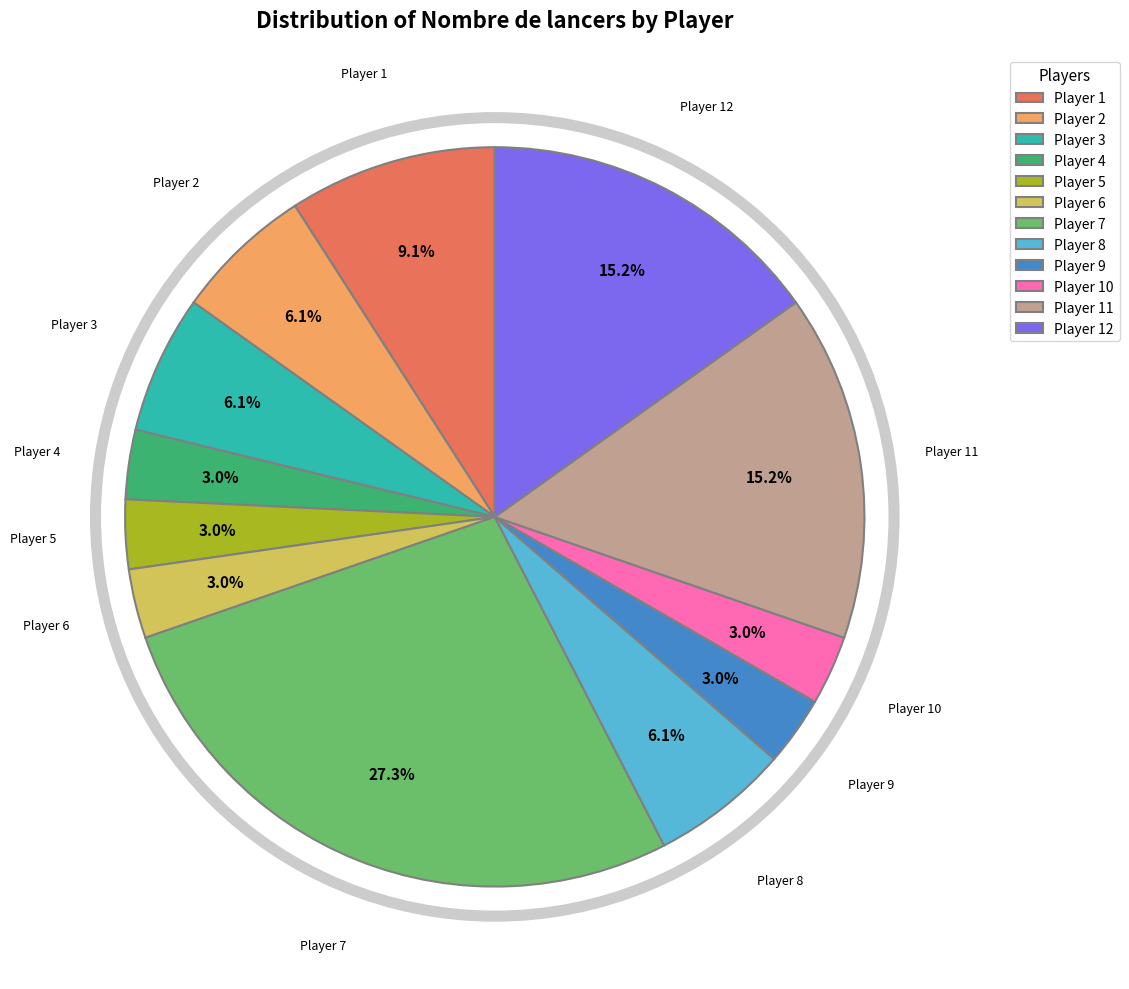

Is Player 5 the majority of the pie?

No